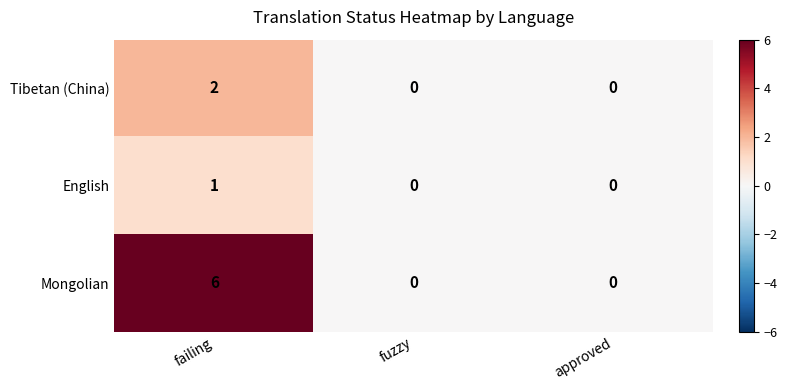

Which series has the largest total across all categories?

Mongolian